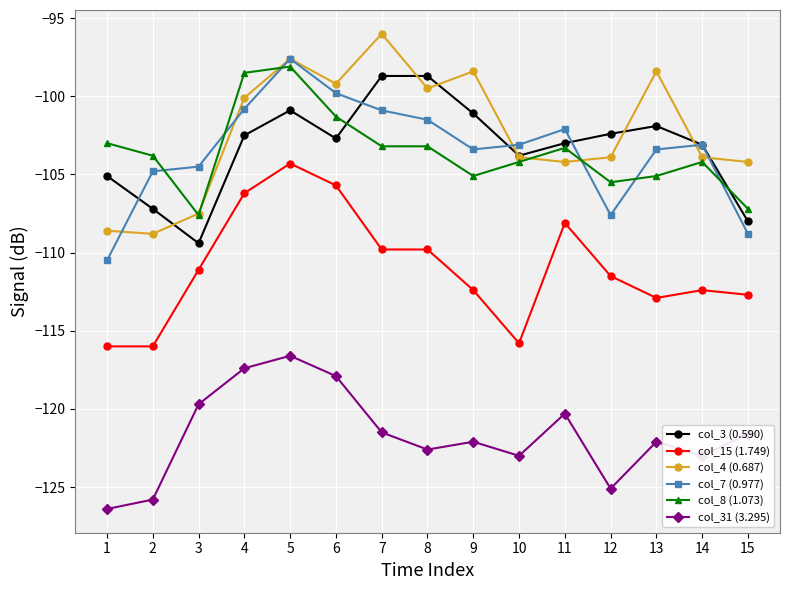

Which series changed the most between 3 and 14?

col_3 (0.590)